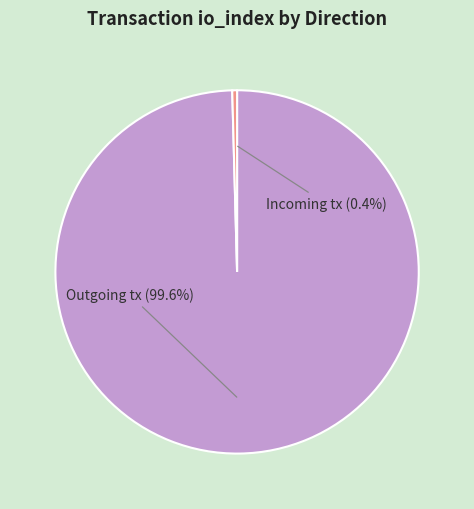

Is there a majority slice in this chart?

Yes